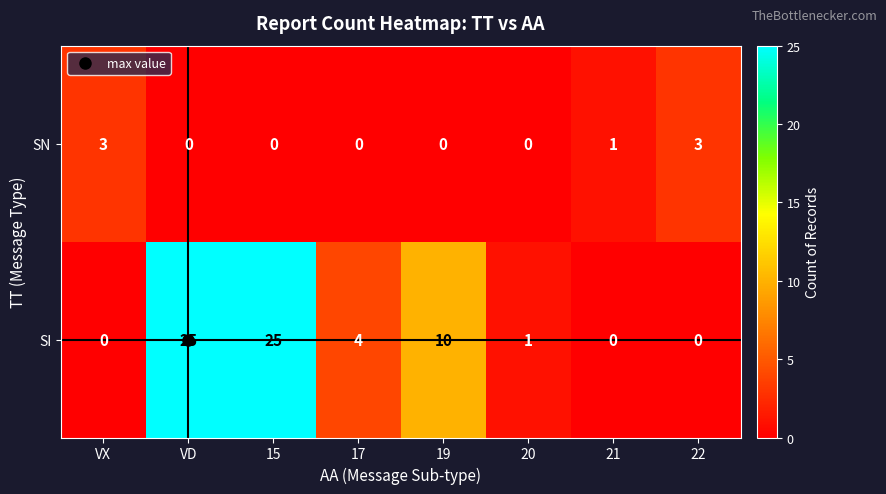

Between 17 and 22, which series saw the biggest shift?

SI